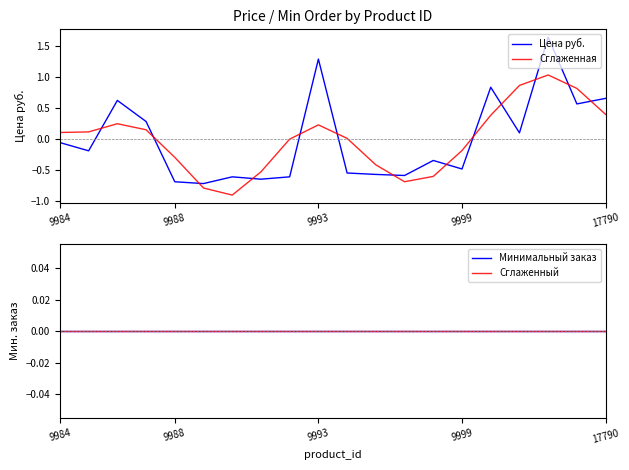

What is the lowest value of the Цена руб. series?

-0.7